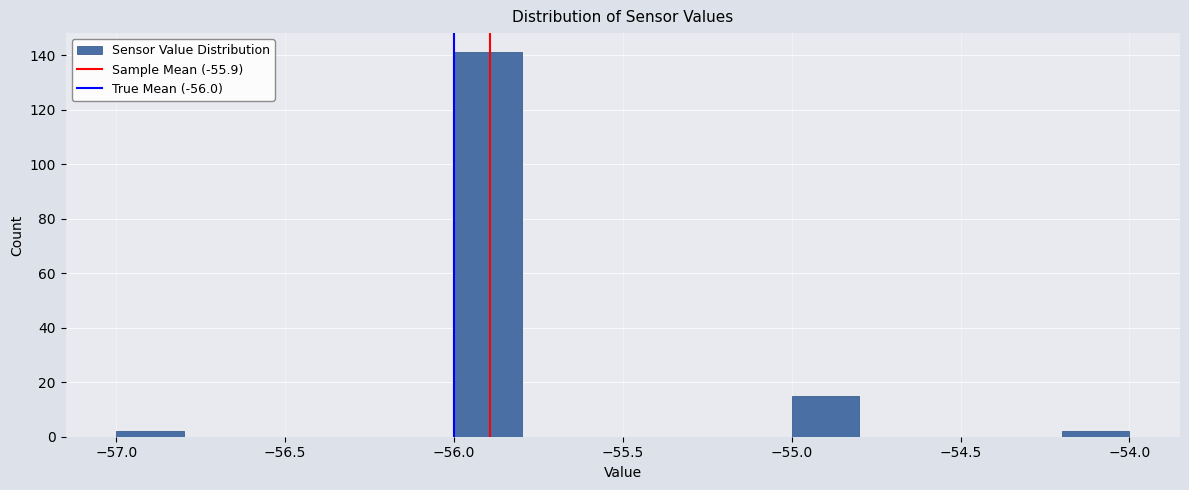

How tall is the bar that spans -55.0 to -54.8 on the x-axis? The values are not printed on the chart, so give them approximately, as read against the axis.

16